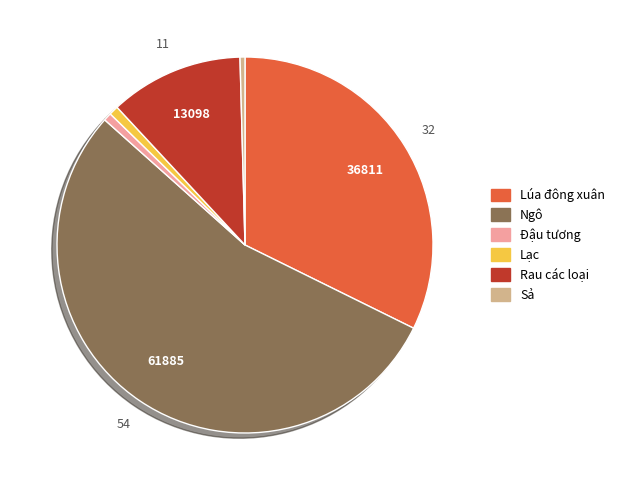

What is the ratio of the value at Sả to the value at Đậu tương?

0.6